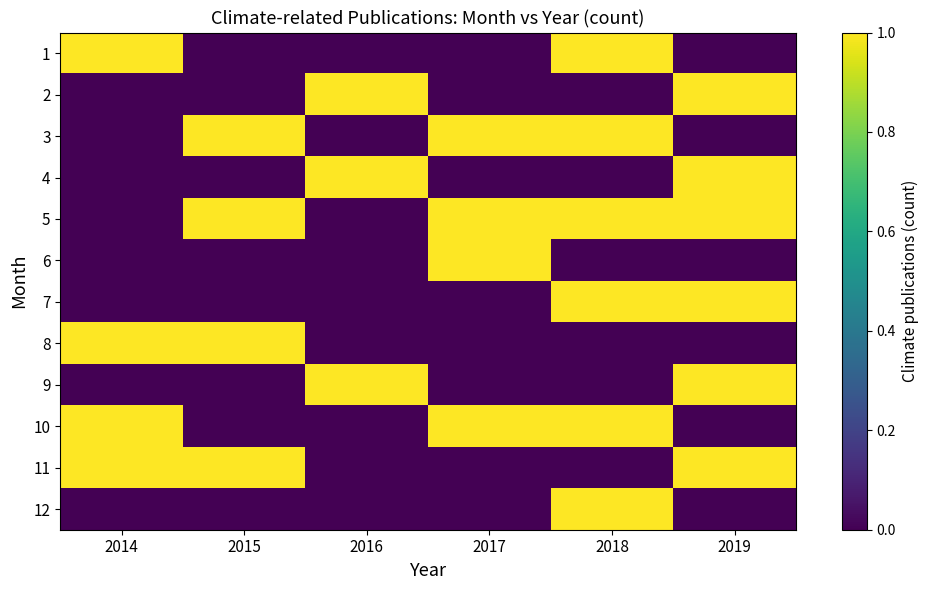

Reading left to right, list all the values displayed in this chart.

1: 2014=1	2015=0	2016=0	2017=0	2018=1	2019=0
2: 2014=0	2015=0	2016=1	2017=0	2018=0	2019=1
3: 2014=0	2015=1	2016=0	2017=1	2018=1	2019=0
4: 2014=0	2015=0	2016=1	2017=0	2018=0	2019=1
5: 2014=0	2015=1	2016=0	2017=1	2018=1	2019=1
6: 2014=0	2015=0	2016=0	2017=1	2018=0	2019=0
7: 2014=0	2015=0	2016=0	2017=0	2018=1	2019=1
8: 2014=1	2015=1	2016=0	2017=0	2018=0	2019=0
9: 2014=0	2015=0	2016=1	2017=0	2018=0	2019=1
10: 2014=1	2015=0	2016=0	2017=1	2018=1	2019=0
11: 2014=1	2015=1	2016=0	2017=0	2018=0	2019=1
12: 2014=0	2015=0	2016=0	2017=0	2018=1	2019=0